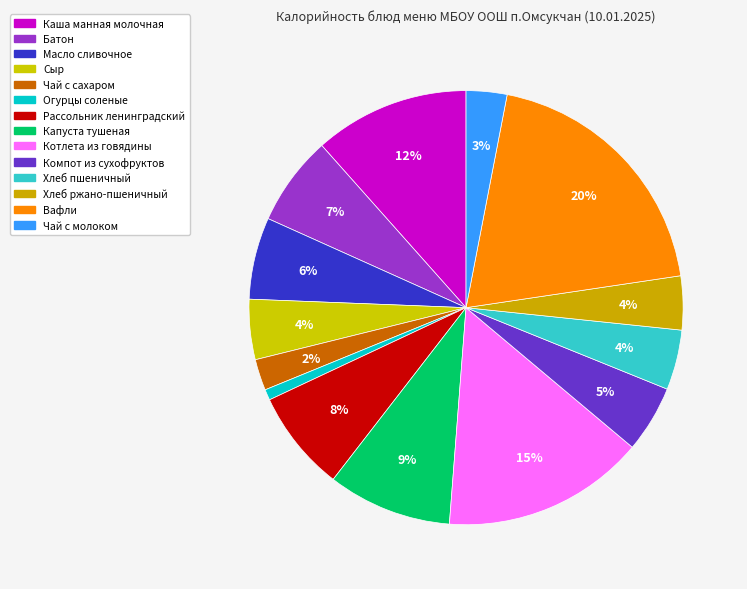

To the nearest percent, what is the difference between the Хлеб пшеничный and Вафли slice percentages?

15%